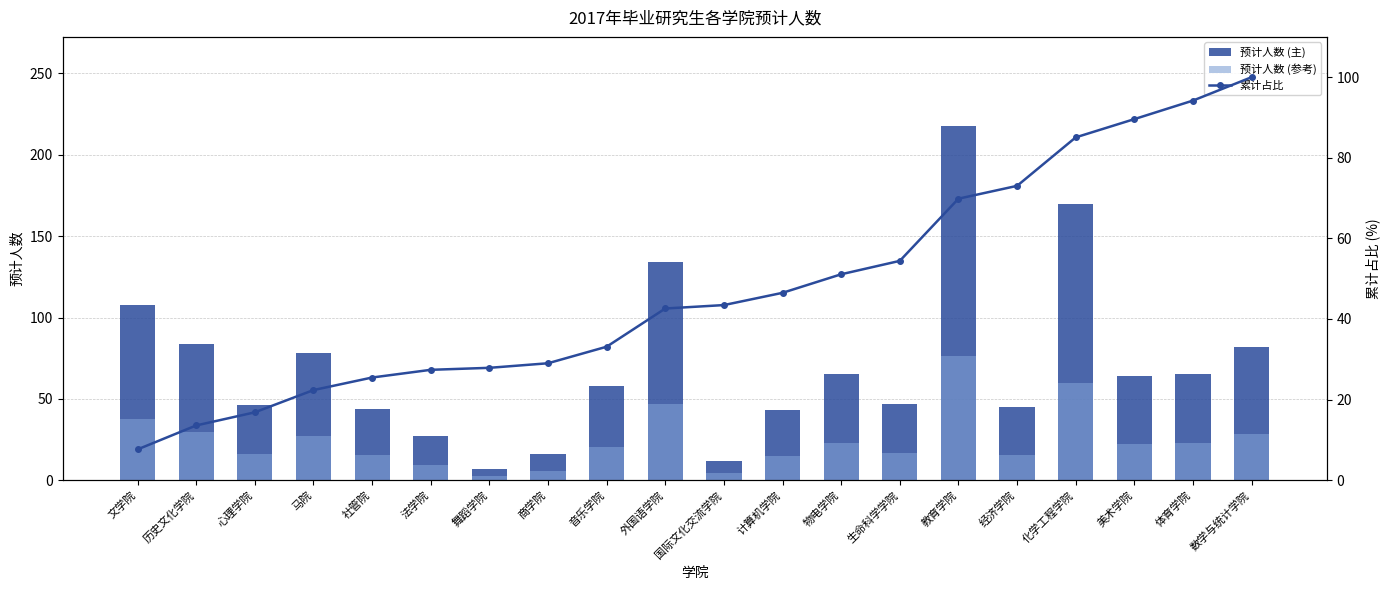

List the series in order of their peak value, highest first.

预计人数 (主), 累计占比, 预计人数 (参考)